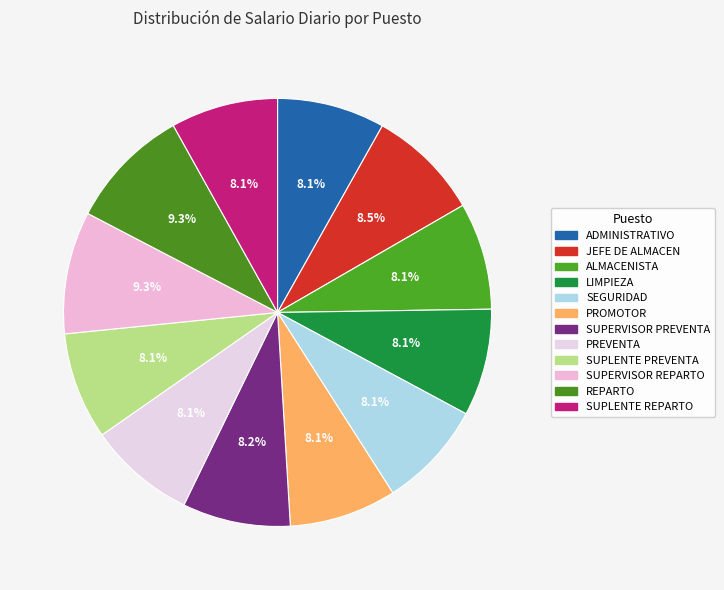

Between SUPLENTE REPARTO and PROMOTOR, which is larger?

SUPLENTE REPARTO